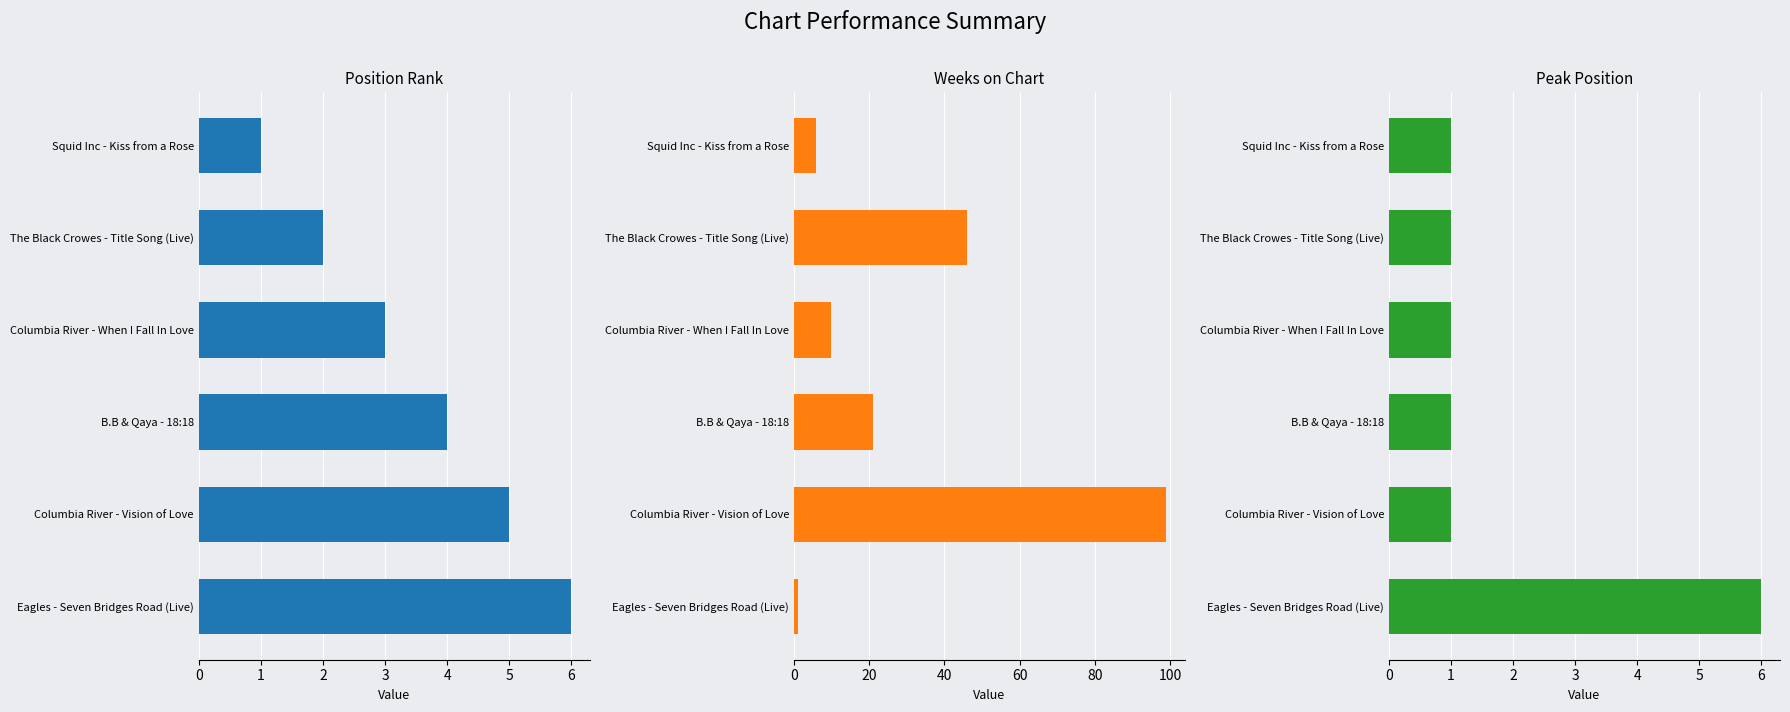

What is the difference between the highest and lowest values at Eagles - Seven Bridges Road (Live)?

5